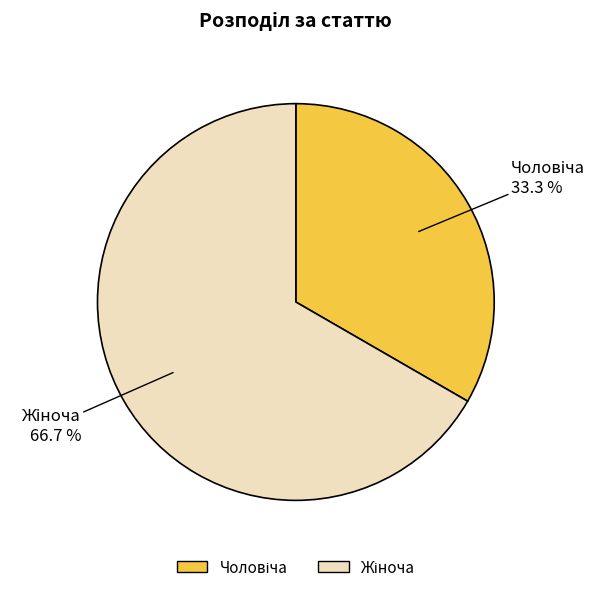

Is there any slice that represents more than half of the pie?

Yes